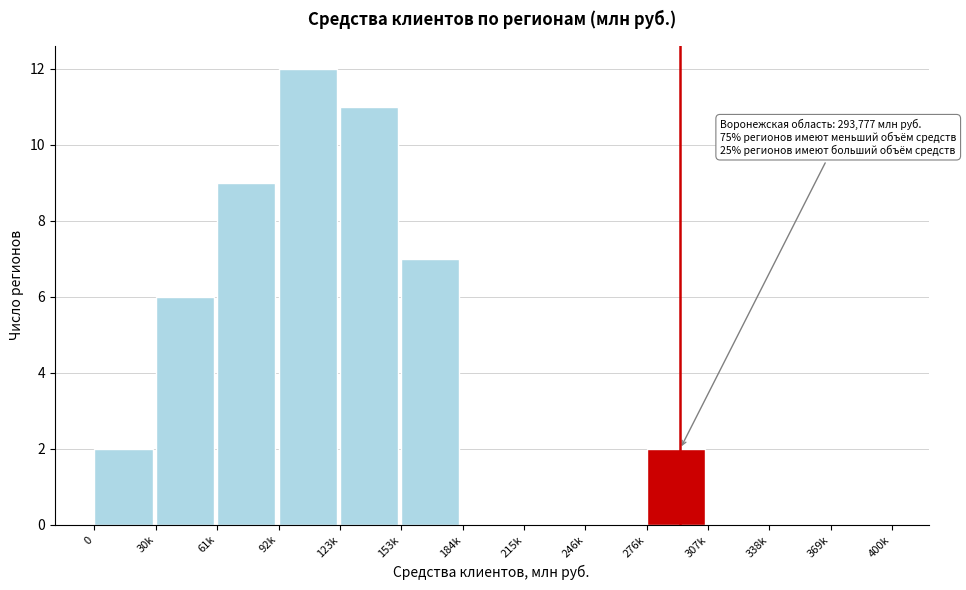

Reading left to right, list all the values displayed in this chart.

0=2	30k=6	61k=9	92k=12	123k=11	153k=7	184k=0	215k=0	246k=0	276k=2	307k=0	338k=0	369k=0